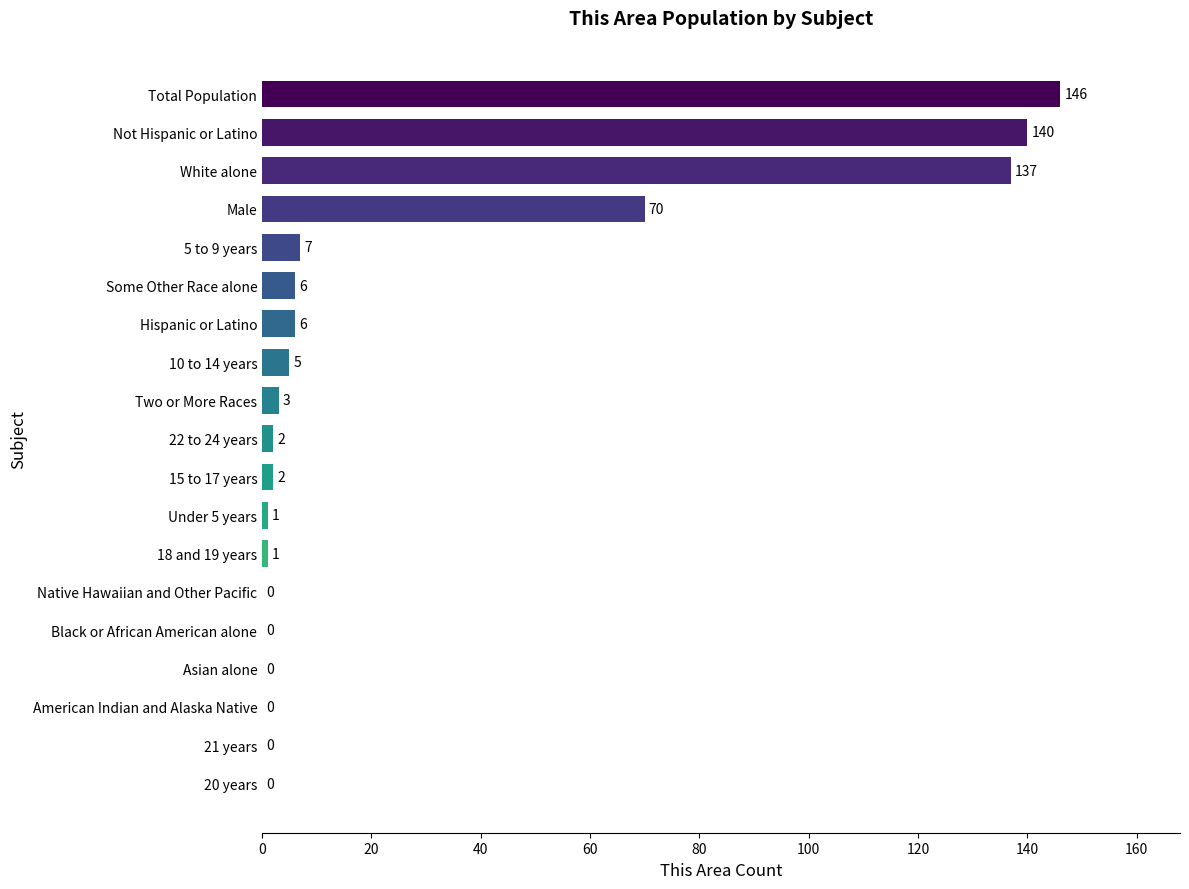

True or false: the data shows -77 at Asian alone.

False